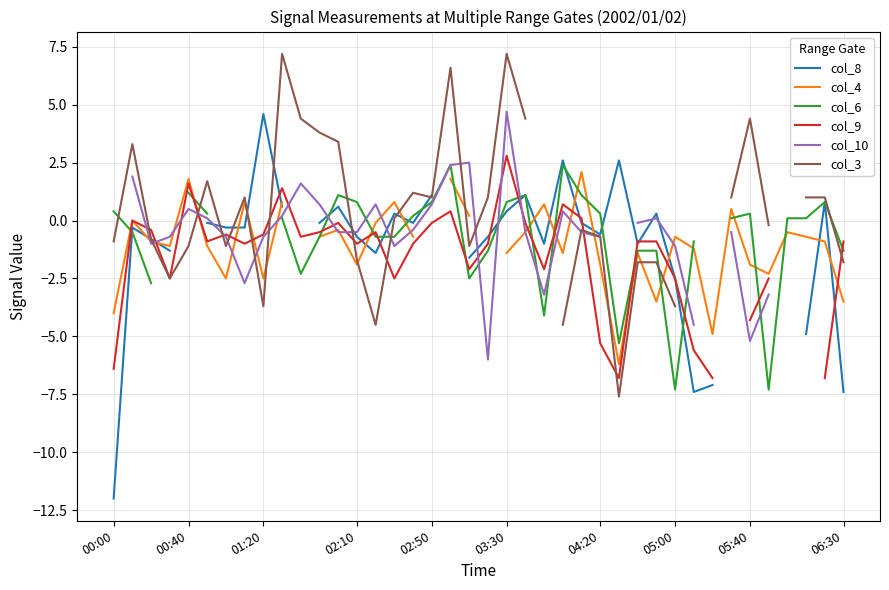

Which series changed the most between 10 and 21?

col_9